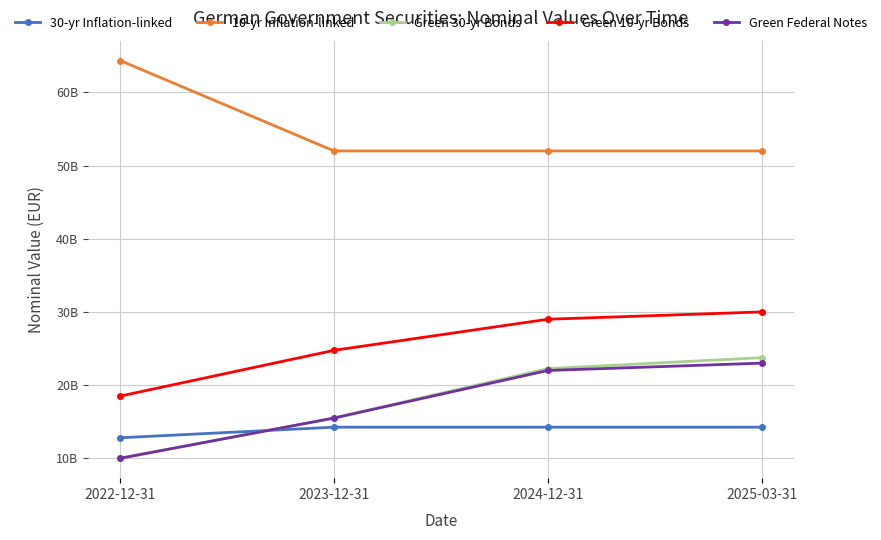

At which label is Green Federal Notes closest to 16500000000?

2023-12-31